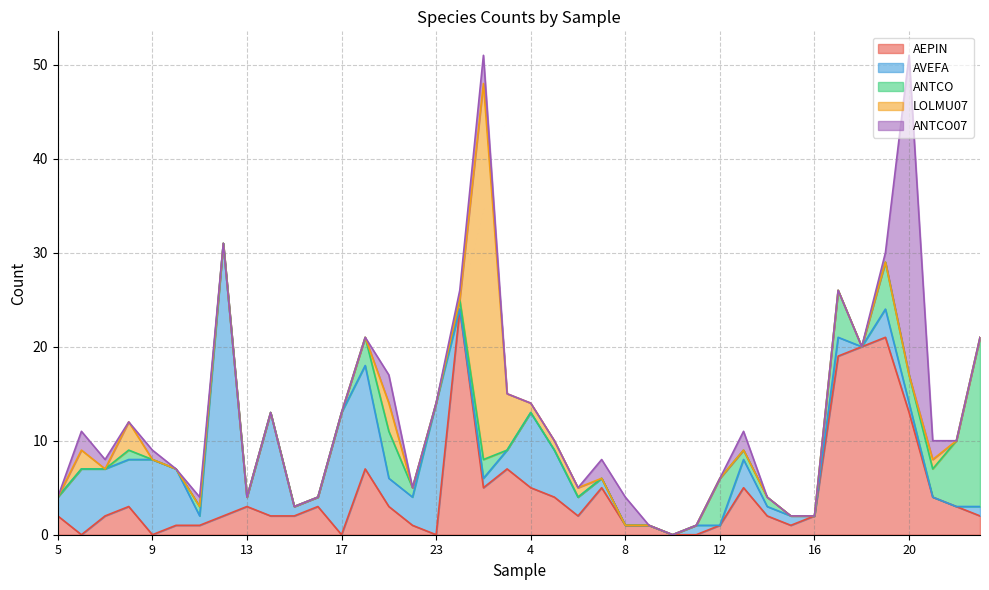

At which label is LOLMU07 closest to 20?

3